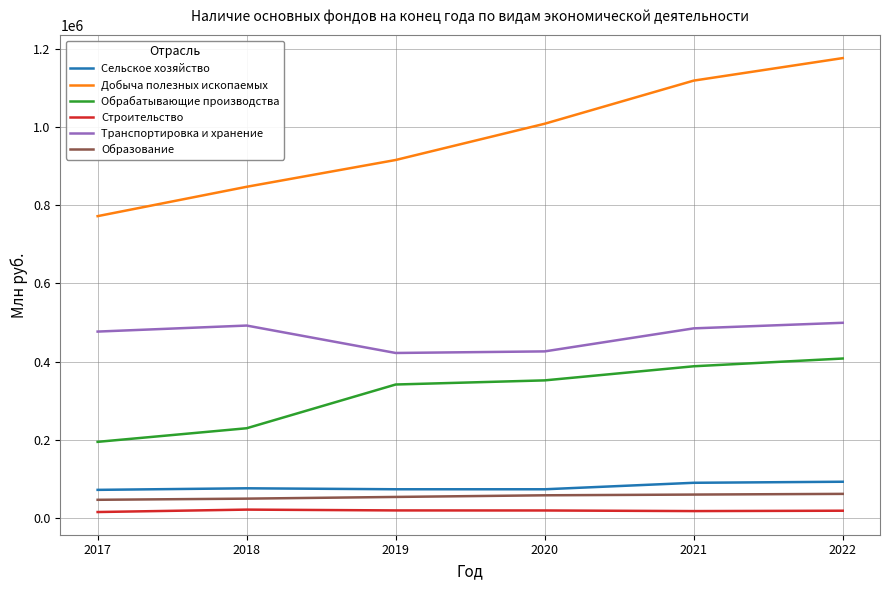

What is the difference between the second highest and minimum values in the Добыча полезных ископаемых series?

346821